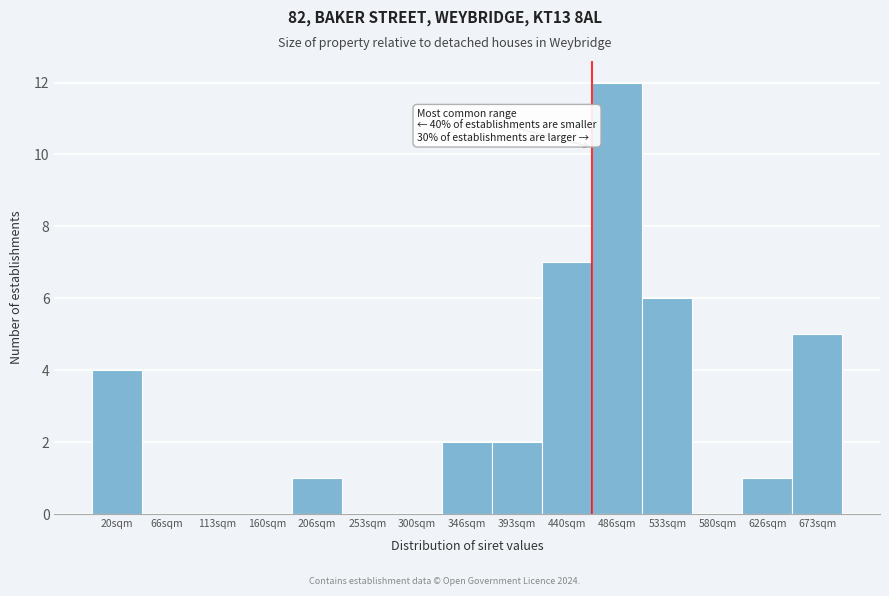

Reading left to right, transcribe all the data shown in this chart.

20sqm=4	66sqm=0	113sqm=0	160sqm=0	206sqm=1	253sqm=0	300sqm=0	346sqm=2	393sqm=2	440sqm=7	486sqm=12	533sqm=6	580sqm=0	626sqm=1	673sqm=5